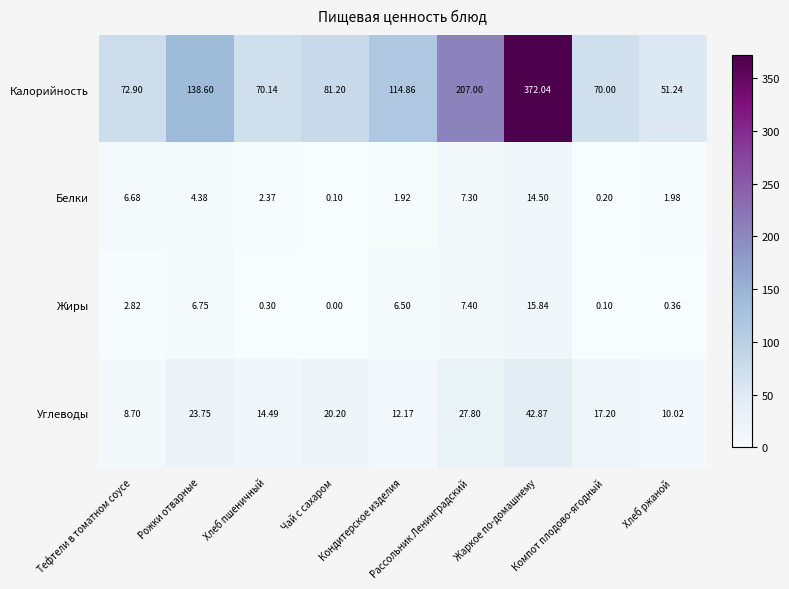

At how many categories does at least one series exceed 275?

1